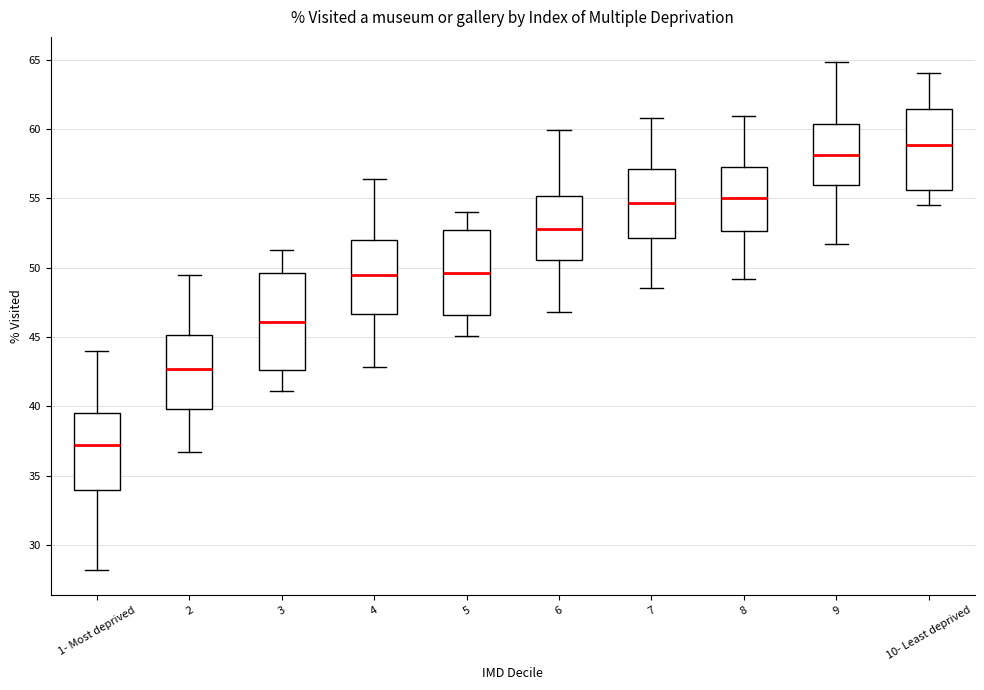

Where is the upper edge of the box for 6 on the y-axis? The values are not printed on the chart, so give them approximately, as read against the axis.

55.0